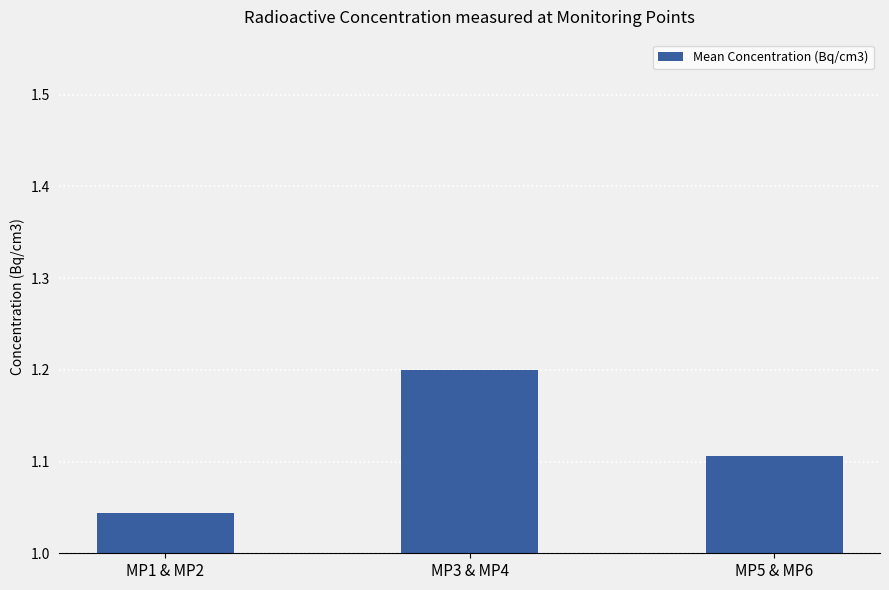

Count the values in the range 1 to 2.

3